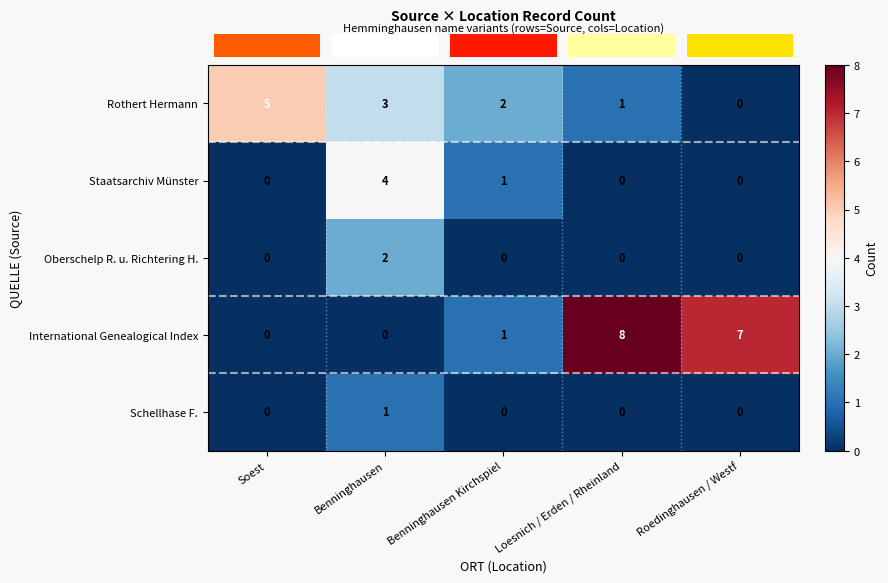

How many series are shown in this chart?

5